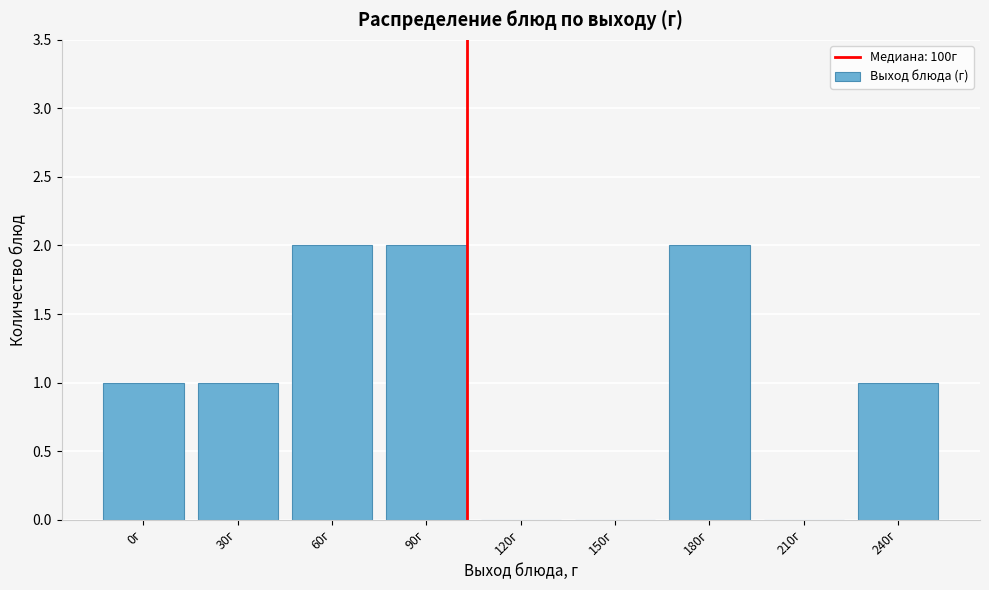

Reading right to left, list all the values displayed in this chart.

240г=1	210г=0	180г=2	150г=0	120г=0	90г=2	60г=2	30г=1	0г=1